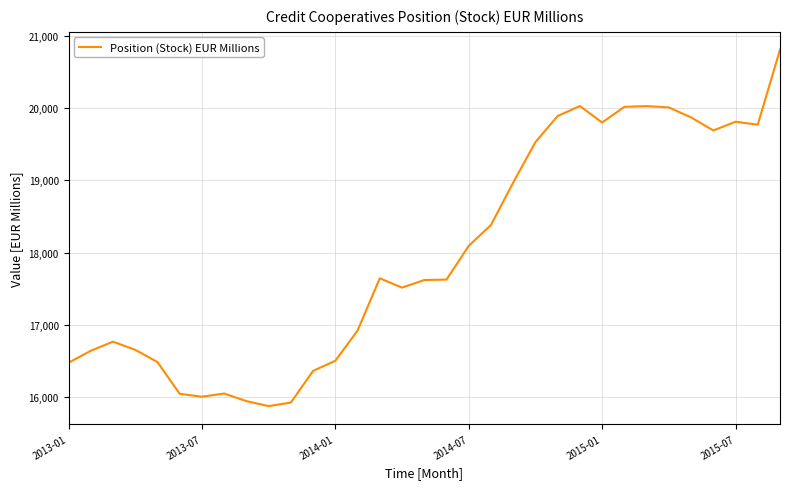

What is the difference between the maximum and minimum values?

4927